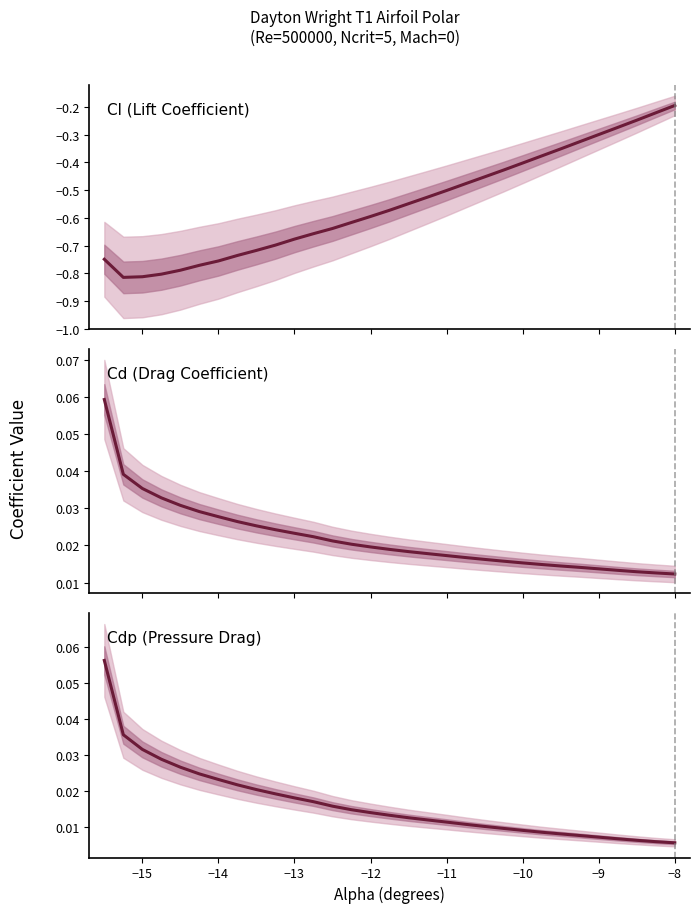

Reading left to right, list all the values displayed in this chart.

Cl: -0.7	-0.8	-0.8	-0.8	-0.8	-0.8	-0.8	-0.7	-0.7	-0.7	-0.7	-0.7	-0.6	-0.6	-0.6	-0.6	-0.5	-0.5	-0.5	-0.5	-0.5	-0.4	-0.4	-0.4	-0.4	-0.3	-0.3	-0.2	-0.2	-0.2
Cd: 0.1	0.0	0.0	0.0	0.0	0.0	0.0	0.0	0.0	0.0	0.0	0.0	0.0	0.0	0.0	0.0	0.0	0.0	0.0	0.0	0.0	0.0	0.0	0.0	0.0	0.0	0.0	0.0	0.0	0.0
Cdp: 0.1	0.0	0.0	0.0	0.0	0.0	0.0	0.0	0.0	0.0	0.0	0.0	0.0	0.0	0.0	0.0	0.0	0.0	0.0	0.0	0.0	0.0	0.0	0.0	0.0	0.0	0.0	0.0	0.0	0.0